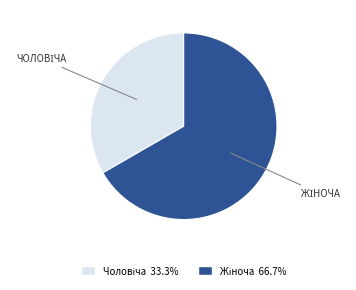

Is there a majority slice in this chart?

Yes